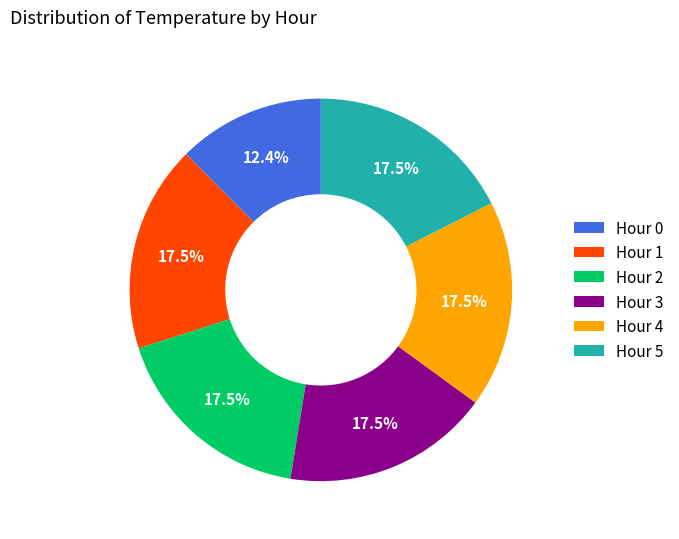

How much of the chart is everything except Hour 5?

82.5%